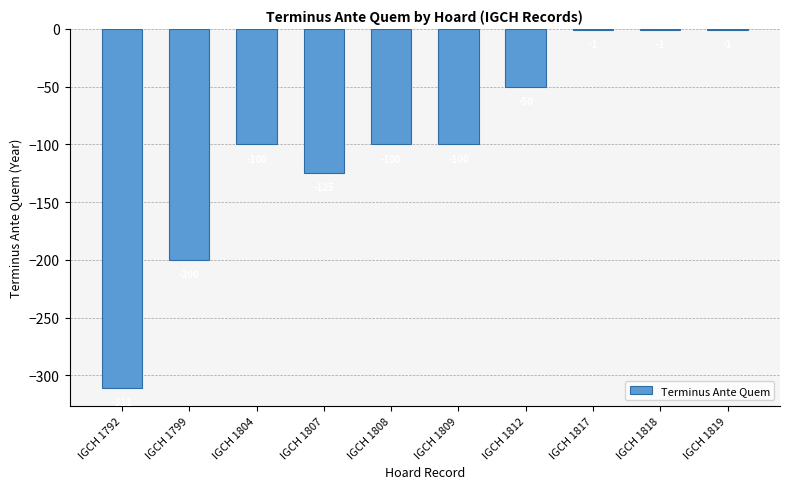

What is the difference between the maximum and second lowest values?

199